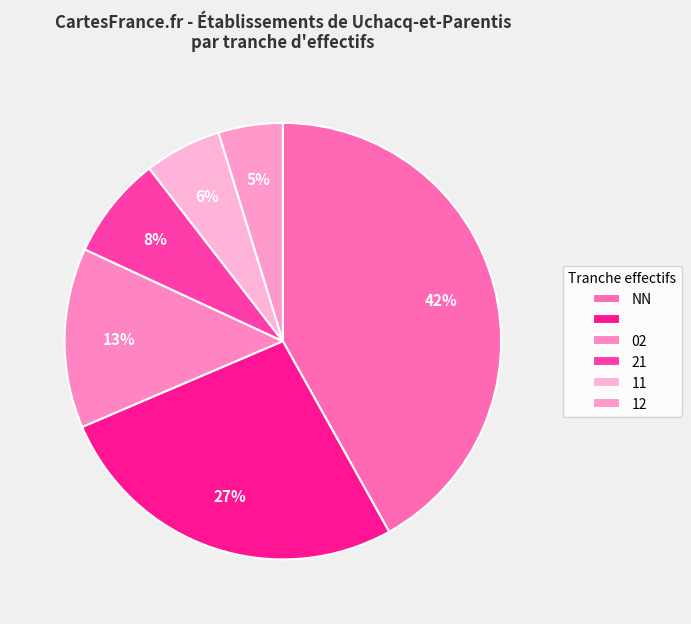

Which slice is the largest?

NN